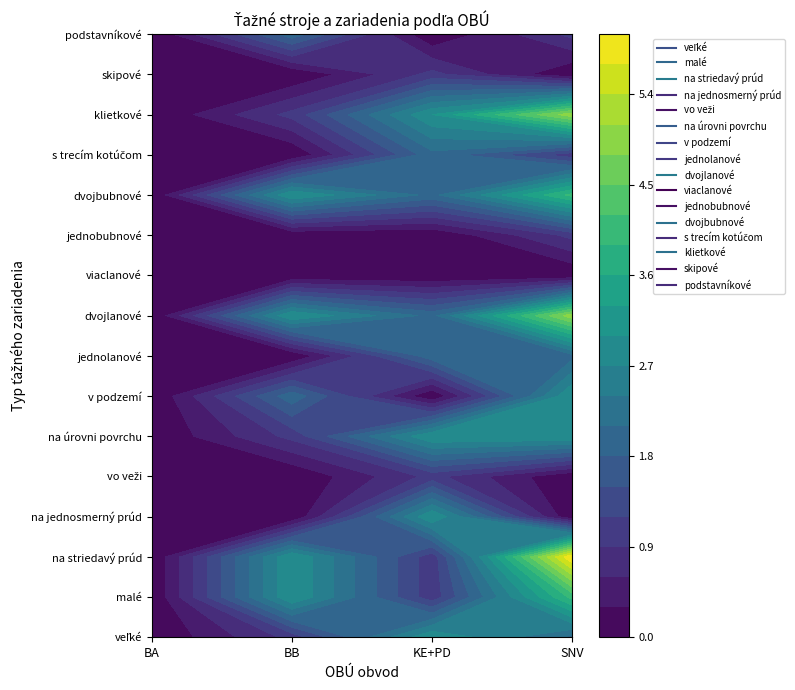

At 0, list the series in order from smallest to largest.

veľké, malé, na striedavý prúd, na jednosmerný prúd, vo veži, na úrovni povrchu, v podzemí, jednolanové, dvojlanové, viaclanové, jednobubnové, dvojbubnové, s trecím kotúčom, klietkové, skipové, podstavníkové